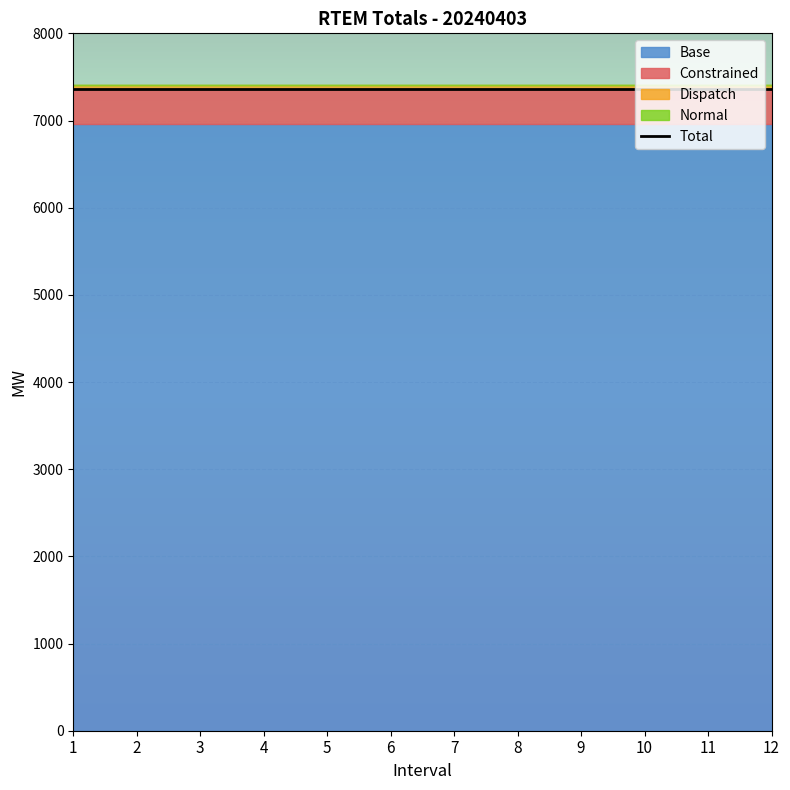

Reading left to right, transcribe all the data shown in this chart.

Total: 7358.7	7358.7	7358.7	7358.7	7358.7	7358.7	7358.7	7358.7	7358.7	7358.7	7358.7	7358.7
Base: 6960.0	6960.0	6960.0	6960.0	6960.0	6960.0	6960.0	6960.0	6960.0	6960.0	6960.0	6960.0
Constrained: 398.7	398.7	398.7	398.7	398.7	398.7	398.7	398.7	398.7	398.7	398.7	398.7
Normal: 4.7	4.7	4.7	4.7	4.7	4.7	4.7	4.7	4.7	4.7	4.7	4.7
Dispatch: 48.3	48.3	48.3	48.3	48.3	48.3	48.3	48.3	48.3	48.3	48.3	48.3